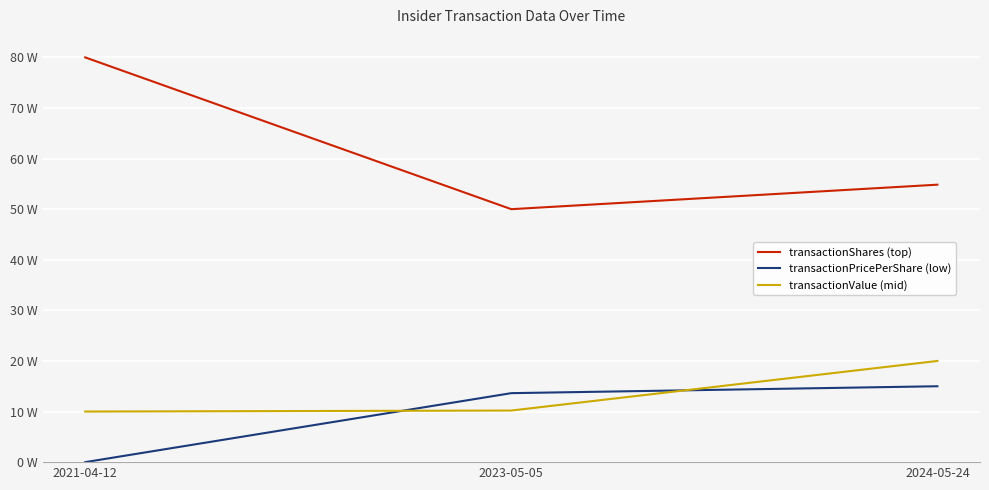

What are all the series names shown in the legend?

transactionShares (top), transactionPricePerShare (low), transactionValue (mid)